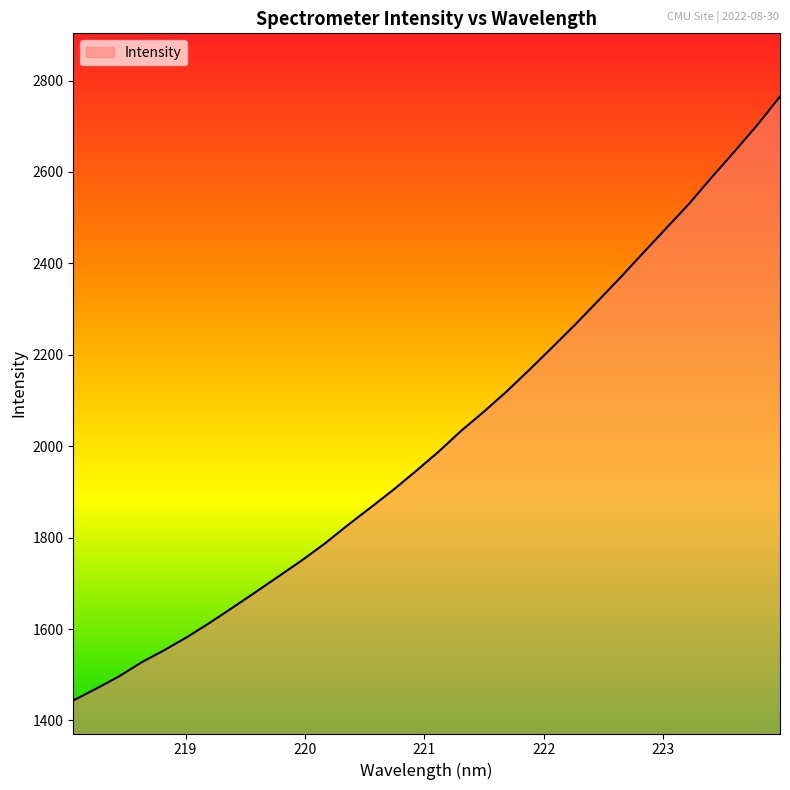

Count the number of data series in this chart.

1